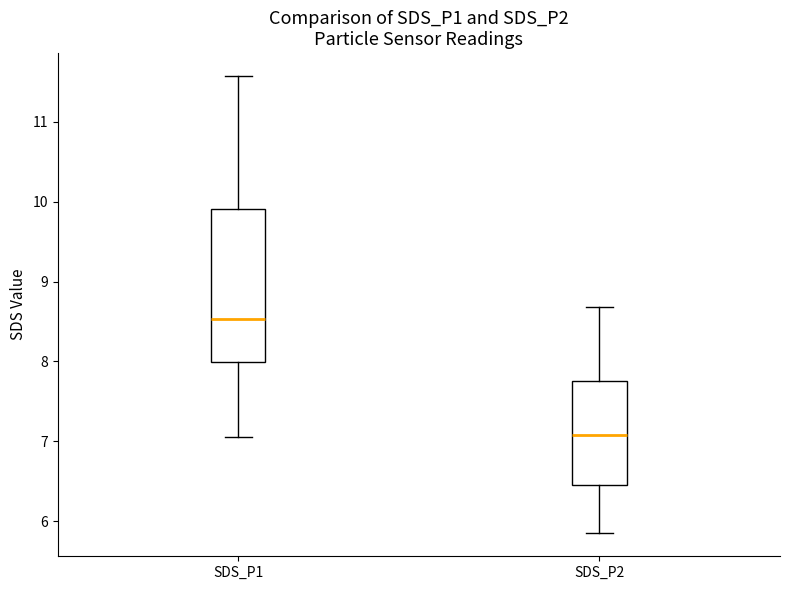

Reading left to right, read every box against the y-axis: the position of its median line, the range the box covers, and the ends of its whiskers. The values are not printed on the chart, so give them approximately, as read against the axis.

SDS_P1: median 8.5, box 8.0 to 9.9, whiskers 7.1 to 11.6
SDS_P2: median 7.1, box 6.5 to 7.8, whiskers 5.9 to 8.7